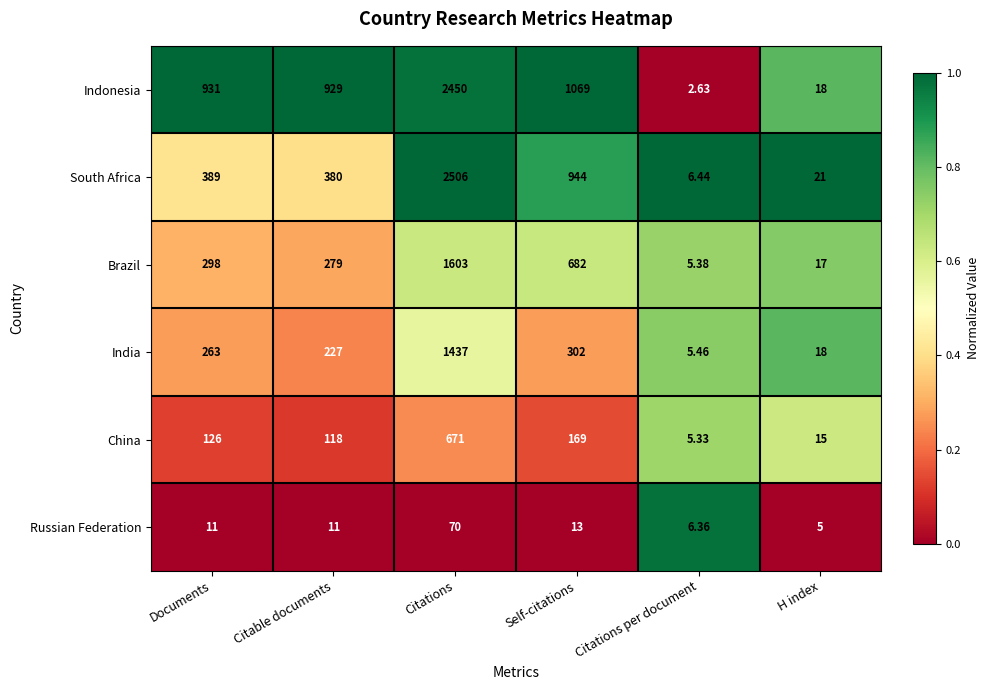

List the series in order of their peak value, highest first.

South Africa, Indonesia, Brazil, India, China, Russian Federation